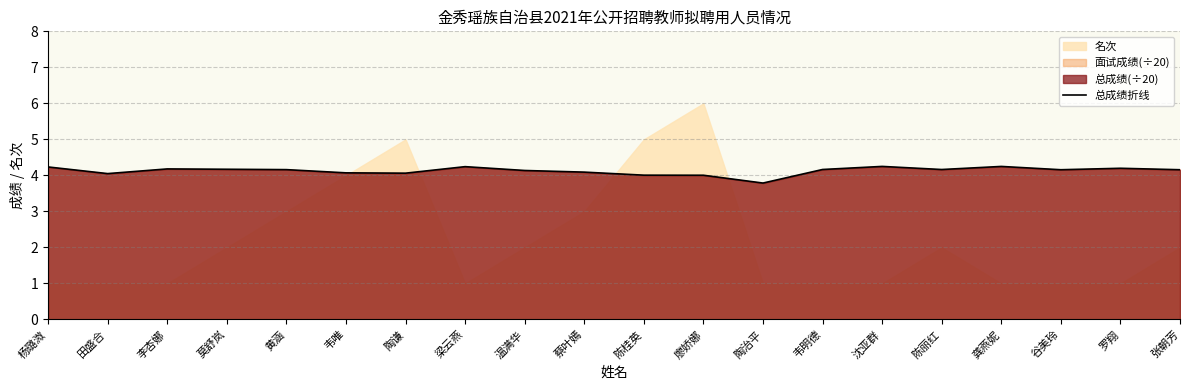

Where is the data nearest to the value 4?

廖娇娜